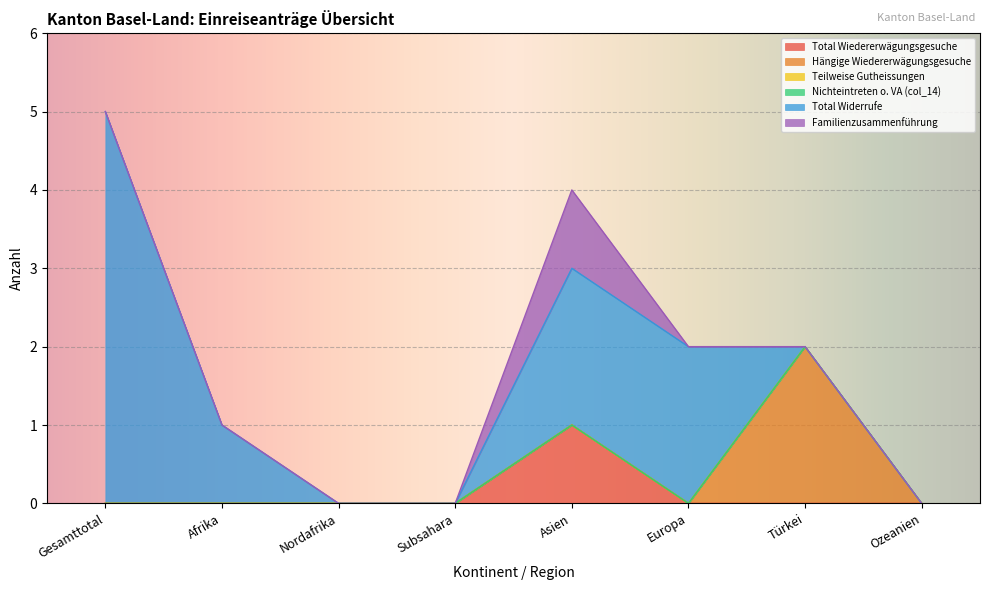

Rank the series at Asien from highest to lowest value.

Total Widerrufe, Total Wiedererwägungsgesuche, Familienzusammenführung, Hängige Wiedererwägungsgesuche, Teilweise Gutheissungen, Nichteintreten o. VA (col_14)